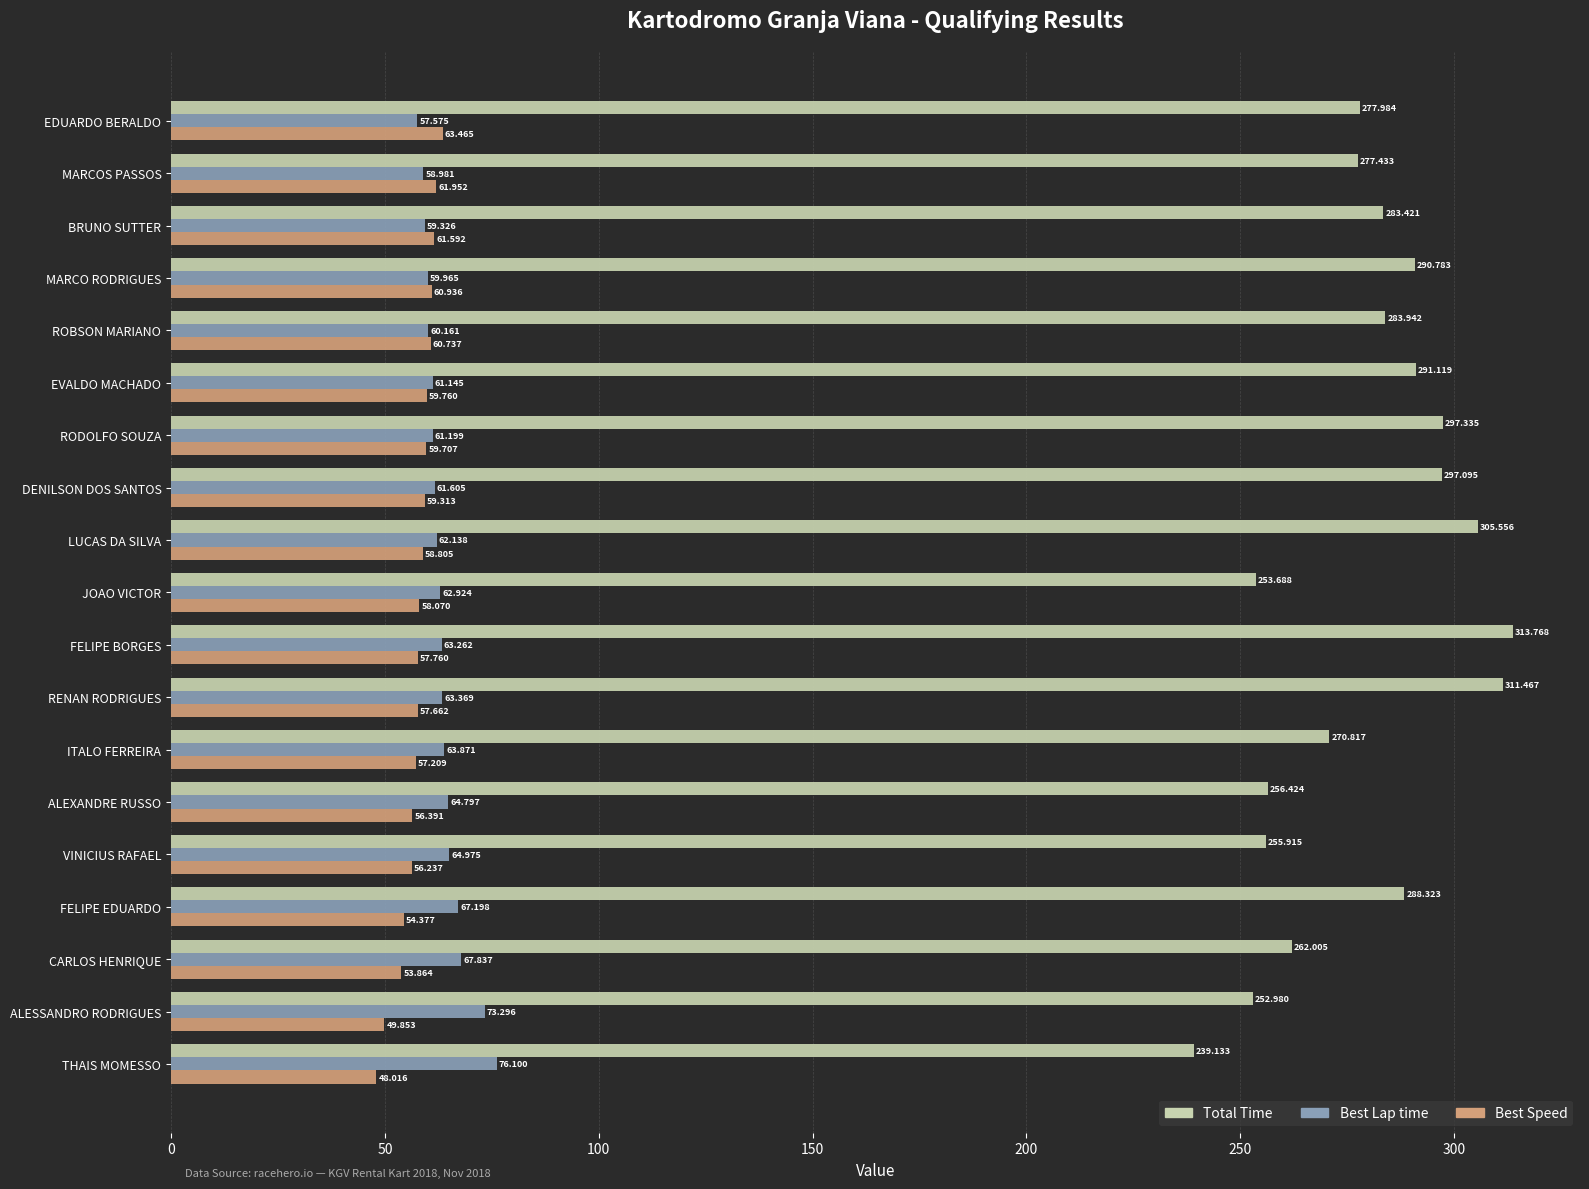

List the labels in order of Best Speed value, largest first.

EDUARDO BERALDO, MARCOS PASSOS, BRUNO SUTTER, MARCO RODRIGUES, ROBSON MARIANO, EVALDO MACHADO, RODOLFO SOUZA, DENILSON DOS SANTOS, LUCAS DA SILVA, JOAO VICTOR, FELIPE BORGES, RENAN RODRIGUES, ITALO FERREIRA, ALEXANDRE RUSSO, VINICIUS RAFAEL, FELIPE EDUARDO, CARLOS HENRIQUE, ALESSANDRO RODRIGUES, THAIS MOMESSO